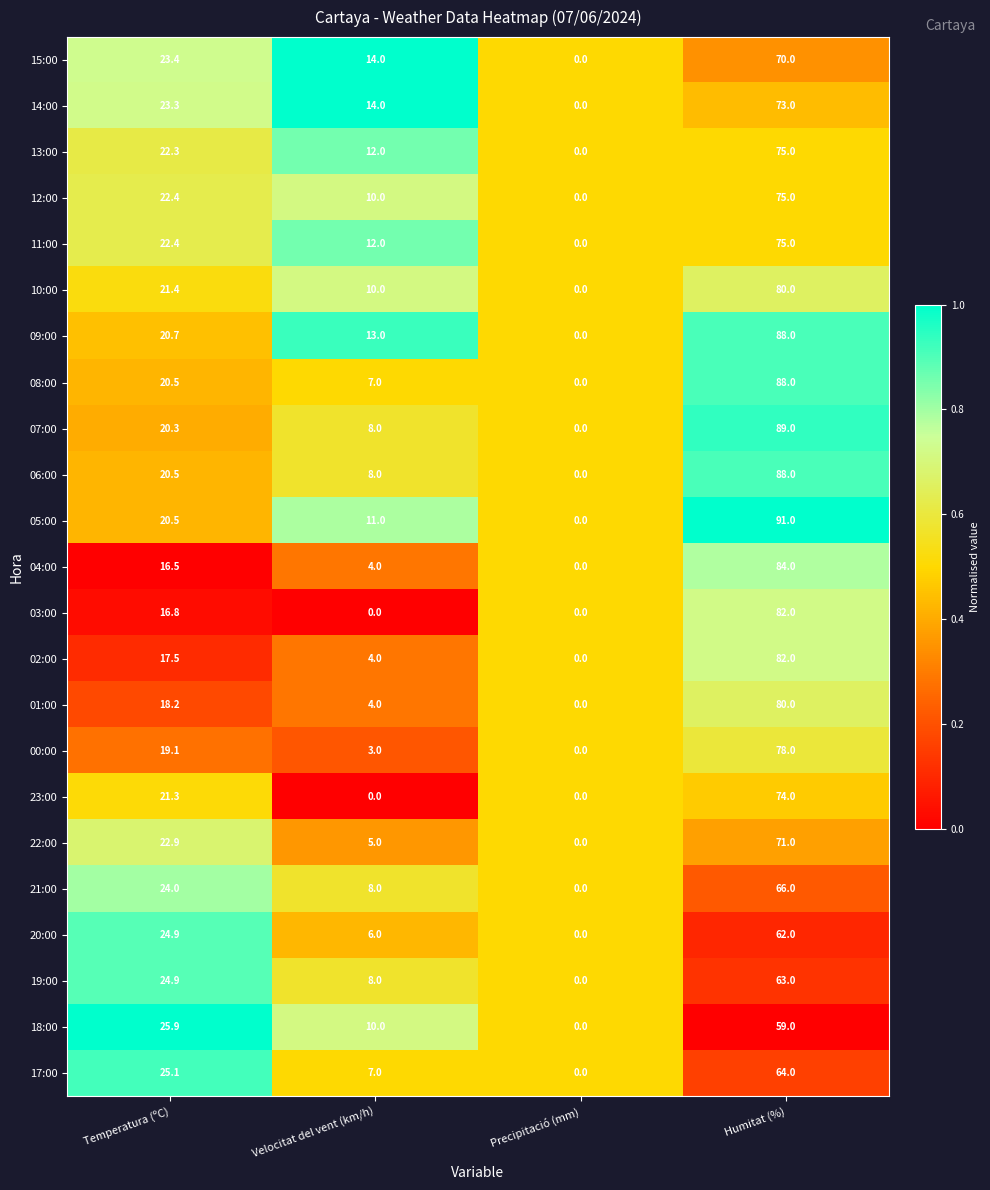

What is the sum of the 07:00 values at Velocitat del vent (km/h) and Temperatura (ºC)?

28.3